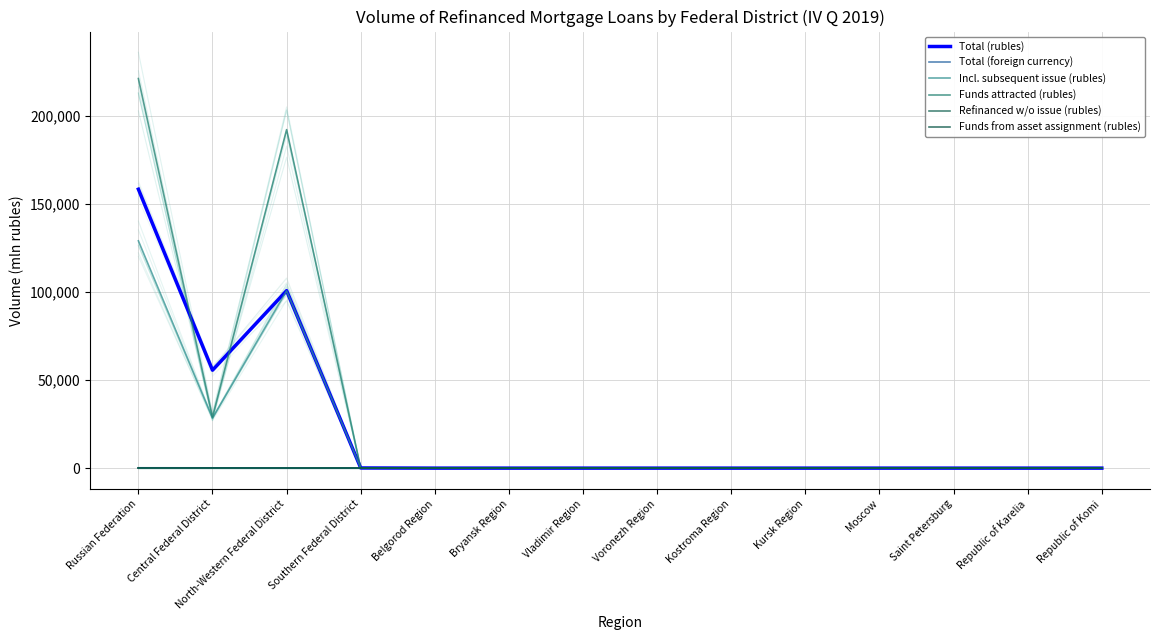

Between Southern Federal District and Bryansk Region, which series saw the biggest shift?

Total (rubles)